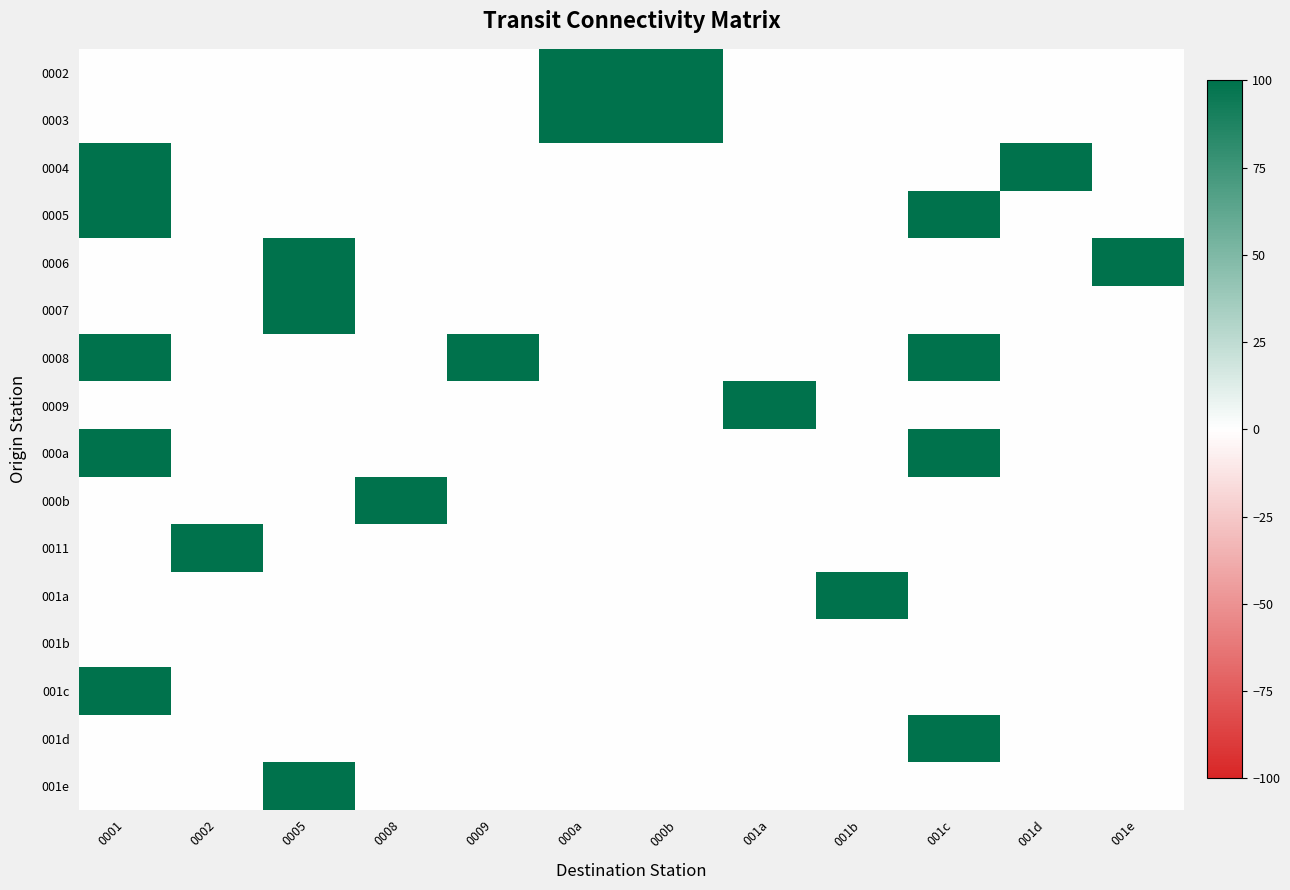

At how many categories does at least one series exceed 83?

12